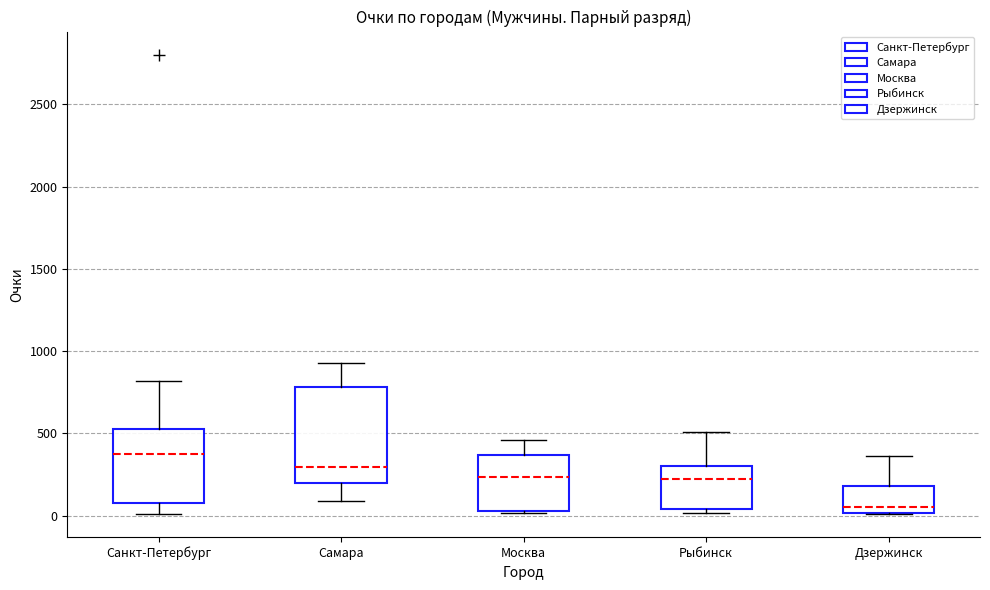

Where is the lower edge of the box for Москва on the y-axis? The values are not printed on the chart, so give them approximately, as read against the axis.

50